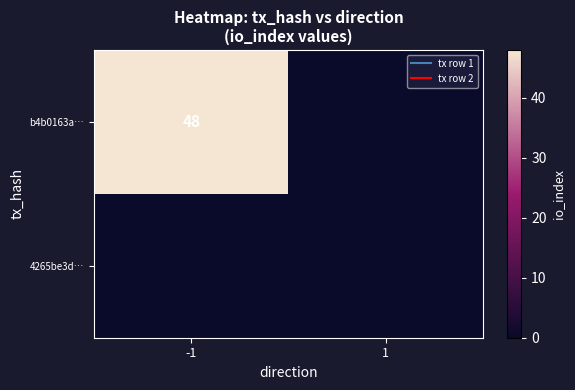

The b4b0163a… series shows 82 at -1. True or false?

False